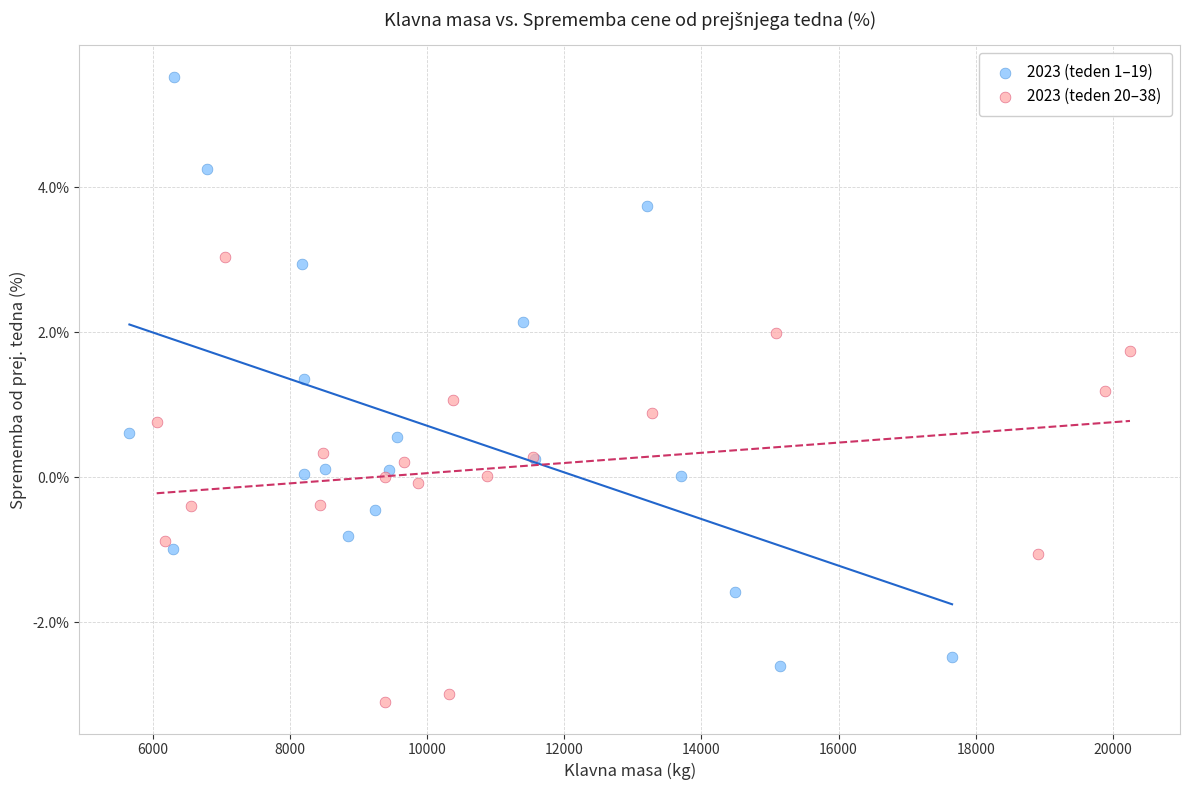

Which series reaches the minimum Y coordinate?

2023 (teden 20–38)